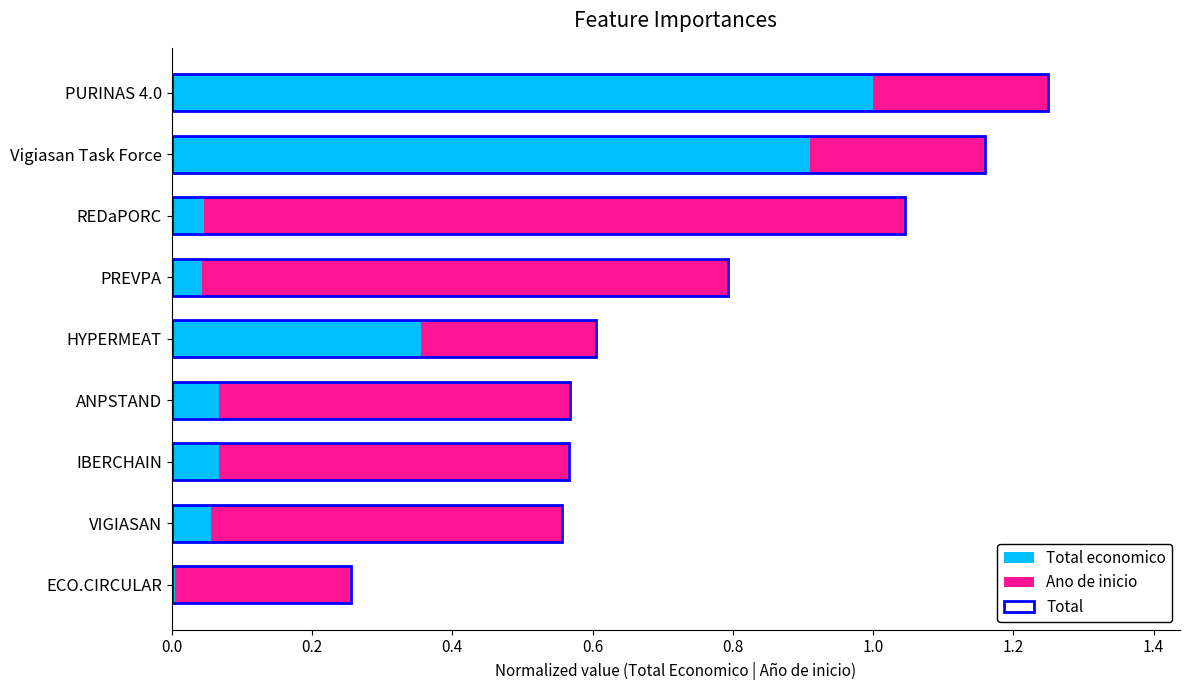

Reading left to right, extract all data points from this chart.

Total economico: 0.0	0.1	0.1	0.1	0.4	0.0	0.0	0.9	1.0
Ano de inicio: 0.2	0.5	0.5	0.5	0.2	0.8	1.0	0.2	0.2
Total: 0.3	0.6	0.6	0.6	0.6	0.8	1.0	1.2	1.2